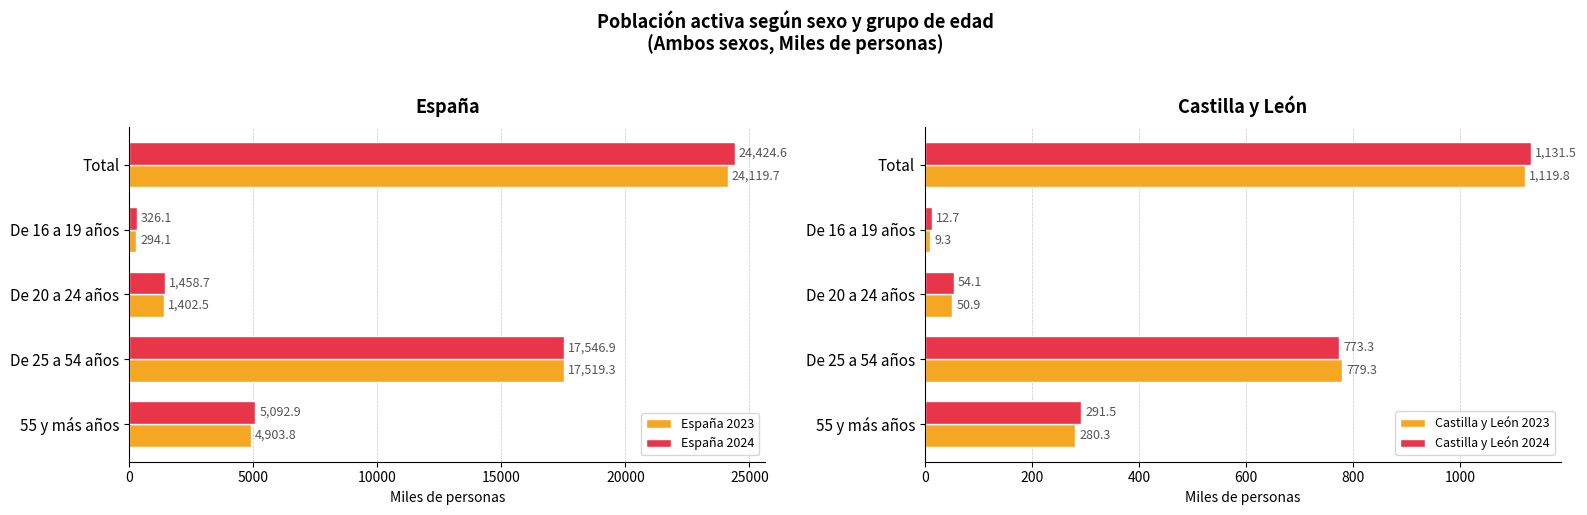

Which series has the widest spread of values?

España 2024